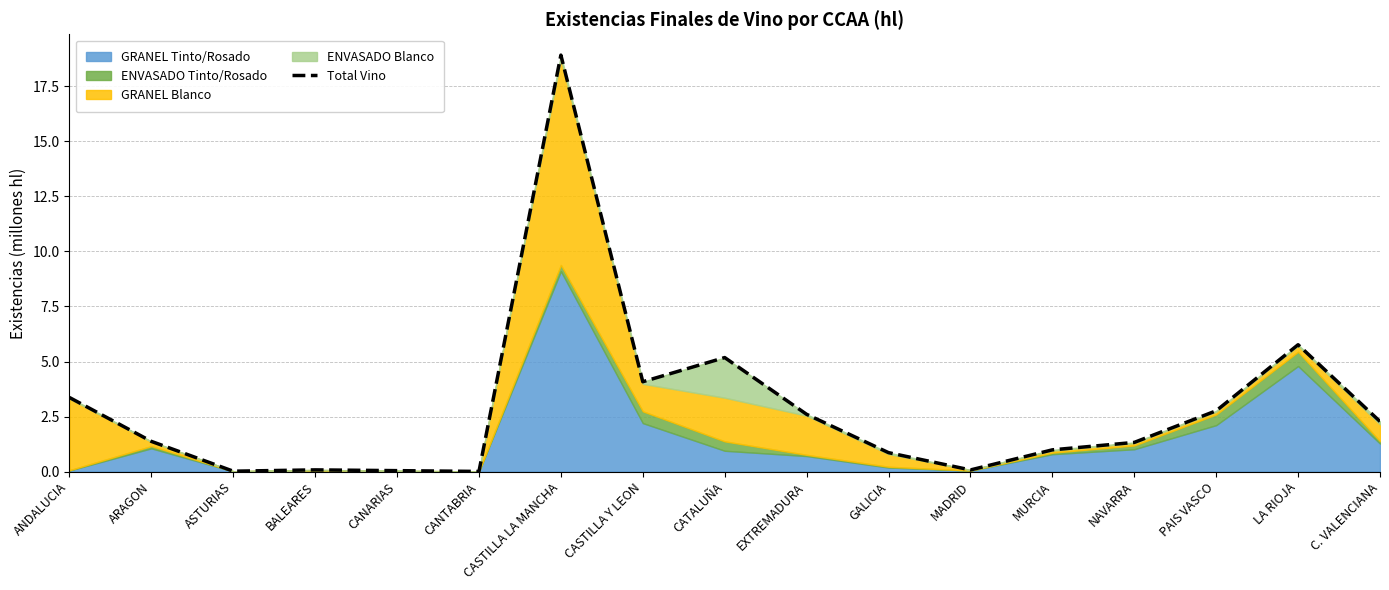

Reading left to right, transcribe all the data shown in this chart.

3.4	1.4	0.0	0.1	0.0	0.0	18.9	4.1	5.2	2.6	0.9	0.1	1.0	1.3	2.8	5.8	2.3